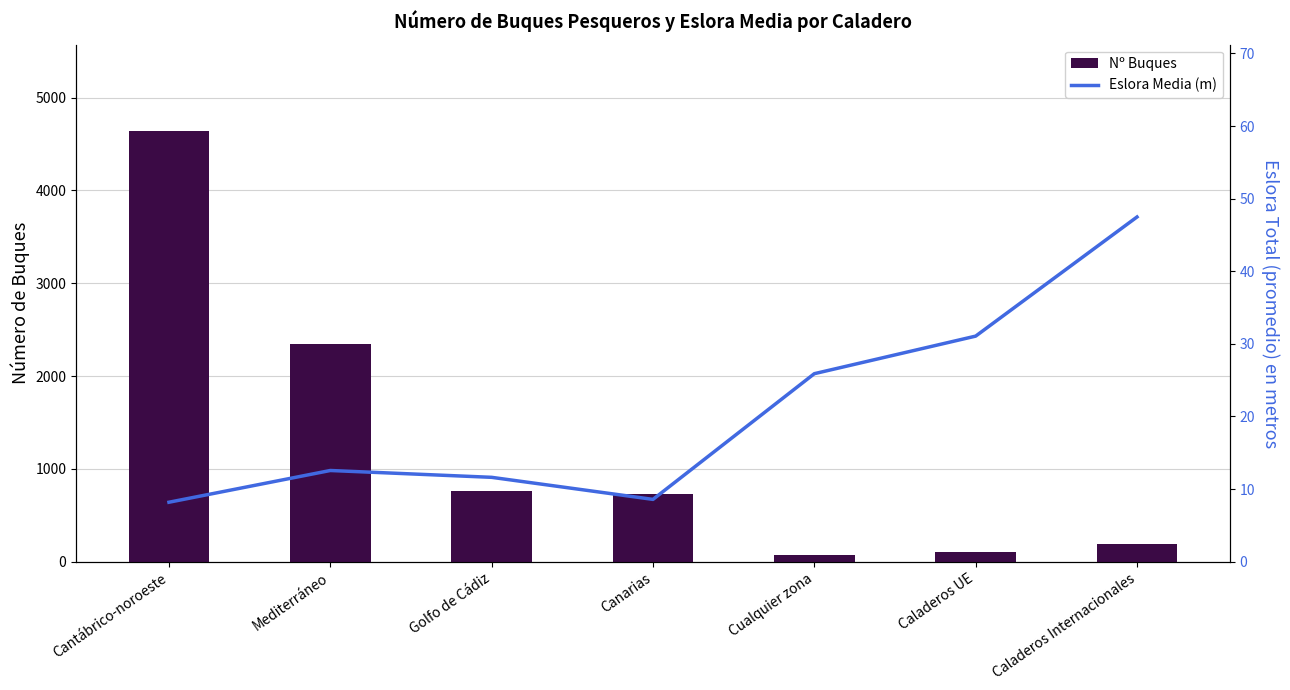

Which series has the largest total across all categories?

Nº Buques